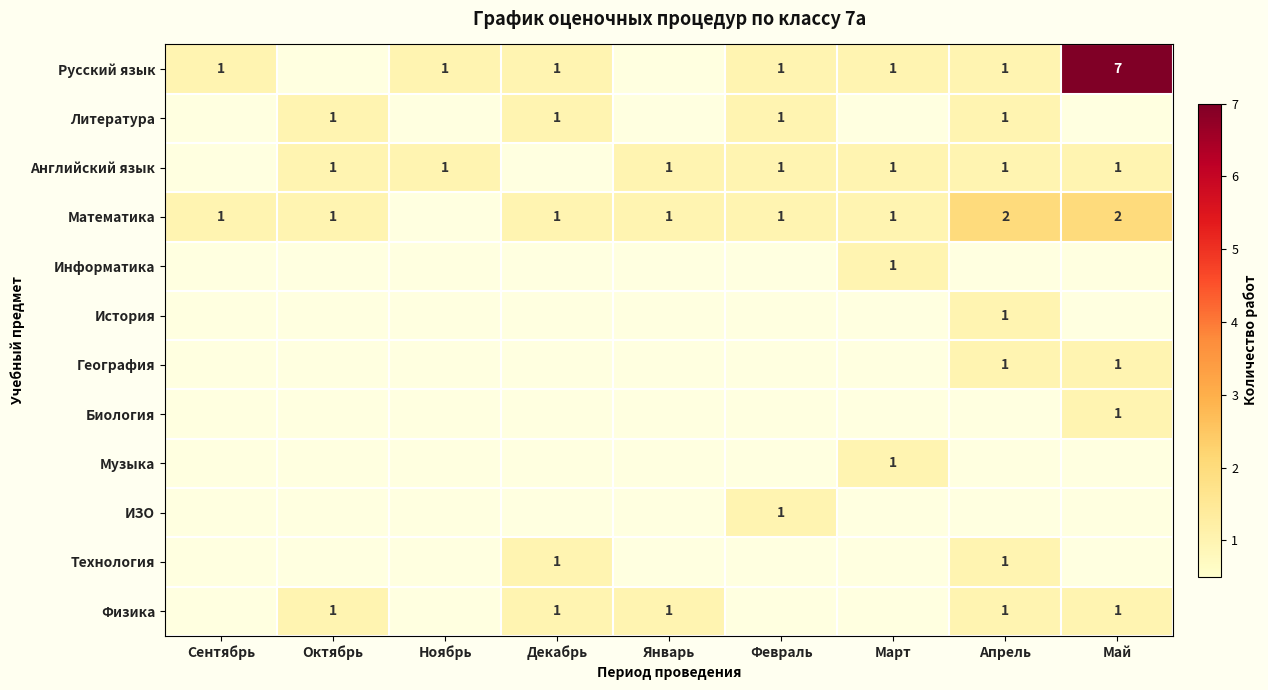

True or false: География has a value of 1 at Май.

True